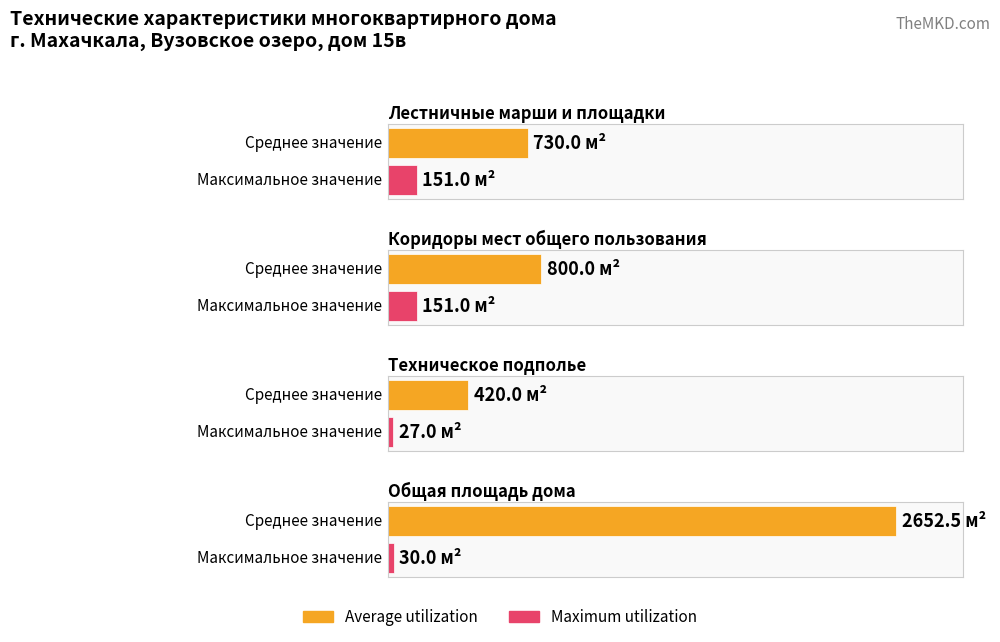

What is the difference between the highest and lowest values at Общая площадь дома?

2622.5